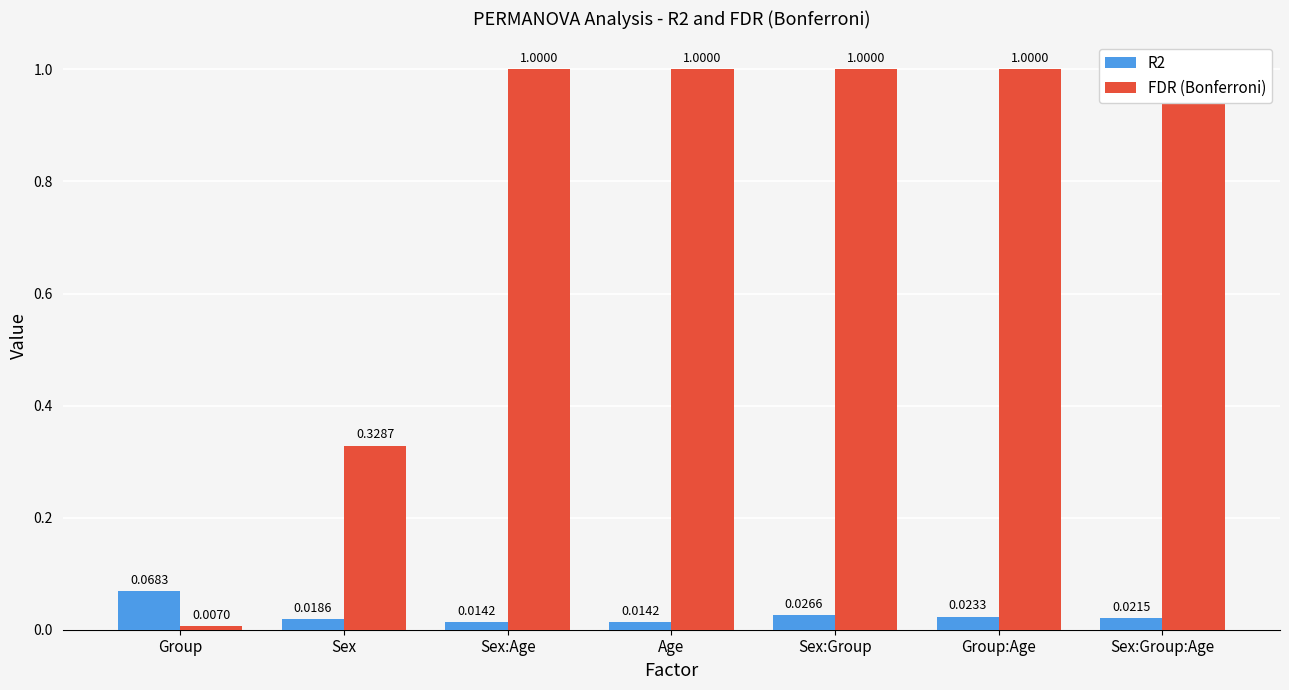

Between Group and Sex, which series saw the biggest shift?

FDR (Bonferroni)